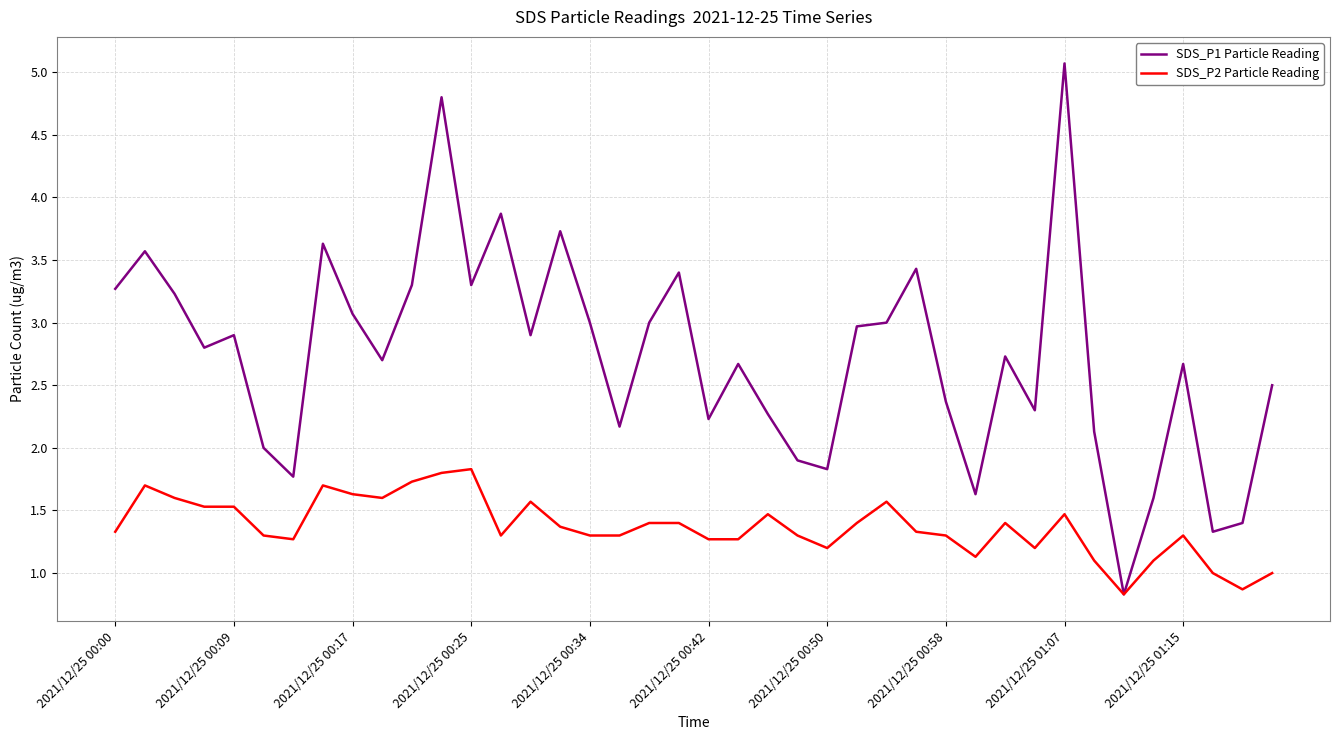

Which series has the largest total across all categories?

SDS_P1 Particle Reading